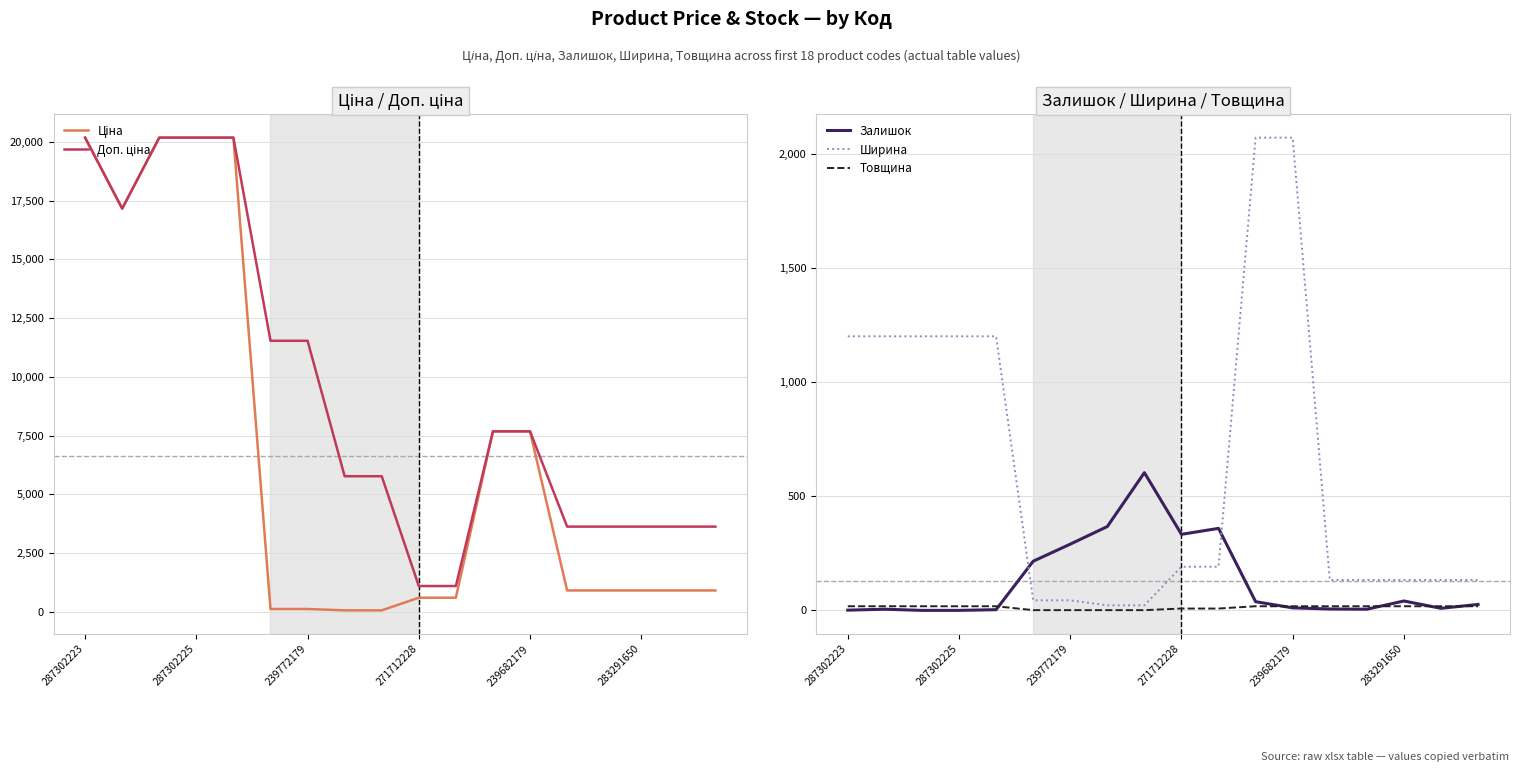

Is it true that Товщина equals 29.4 at 17?

False